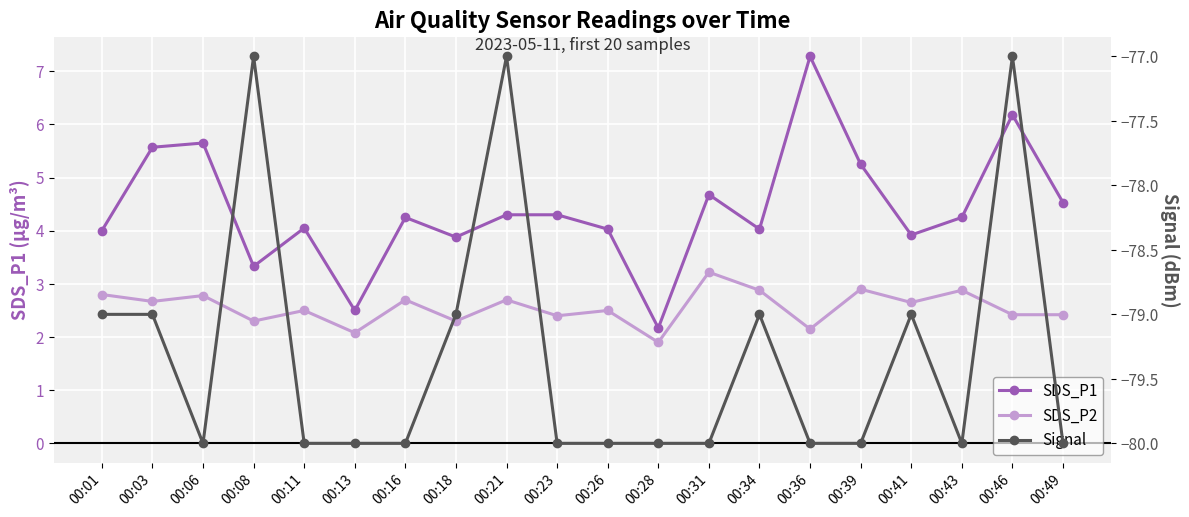

At which label does SDS_P1 reach its peak?

00:36